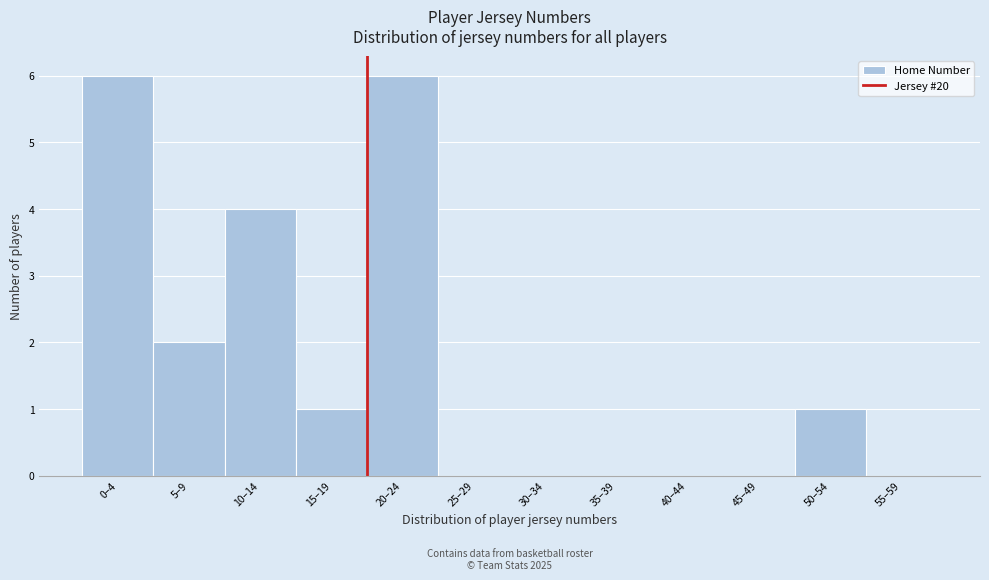

Reading right to left, extract all data points from this chart.

55–59=0	50–54=1	45–49=0	40–44=0	35–39=0	30–34=0	25–29=0	20–24=6	15–19=1	10–14=4	5–9=2	0–4=6